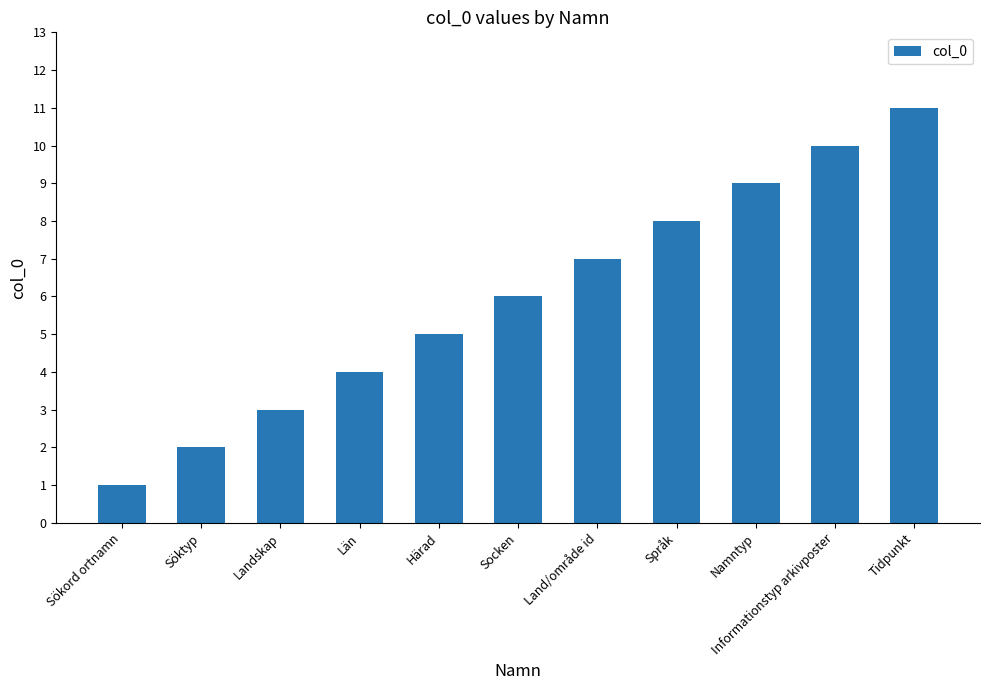

Which has a higher value, Sökord ortnamn or Namntyp?

Namntyp